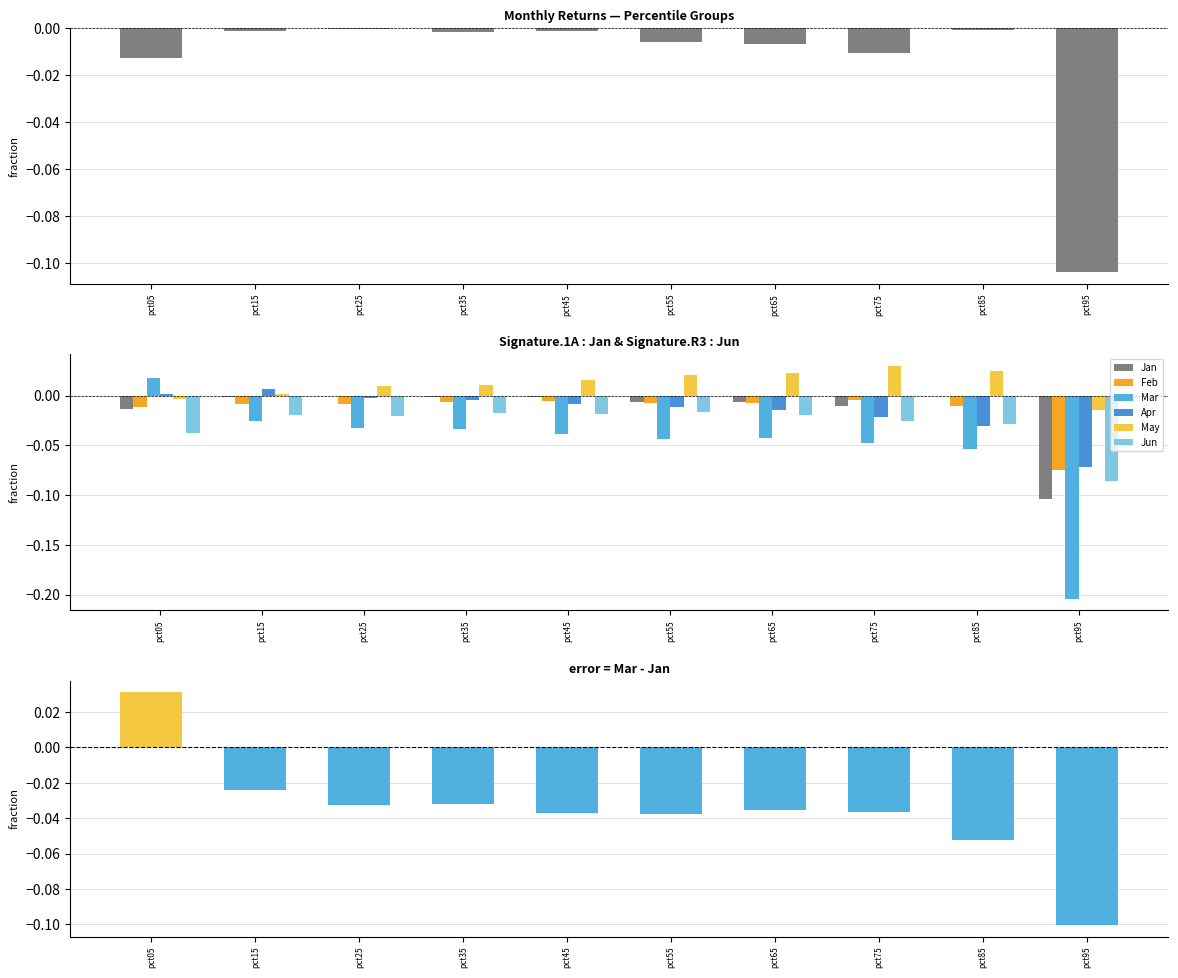

Which category has the highest value in the Jan series?

pct25